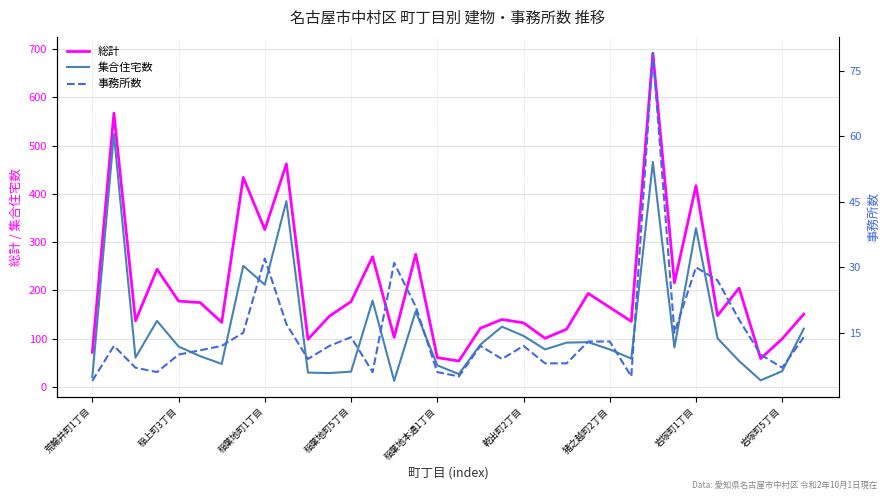

True or false: 総計 has a value of 50 at 25.

False